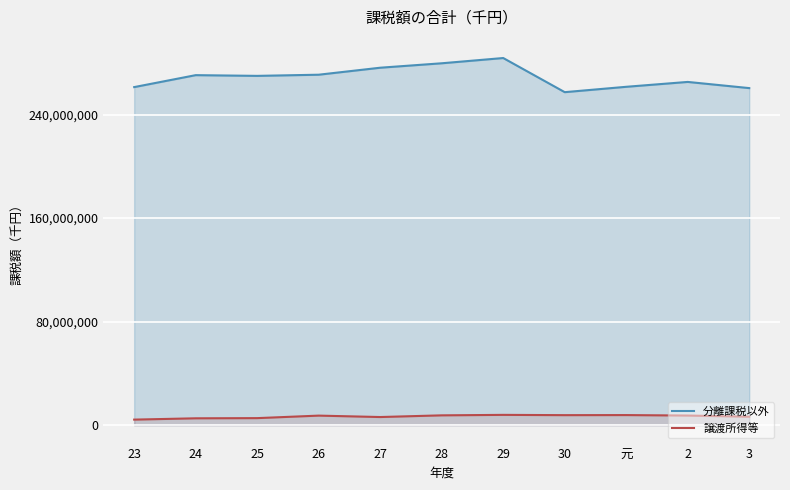

What is the sum of the 譲渡所得等 values at 24 and 30?

13122207